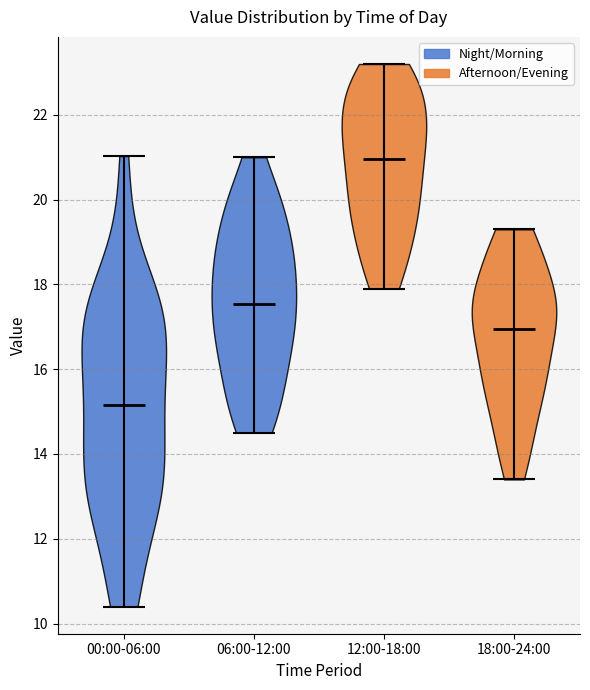

Which violin has the lowest median line?

00:00-06:00